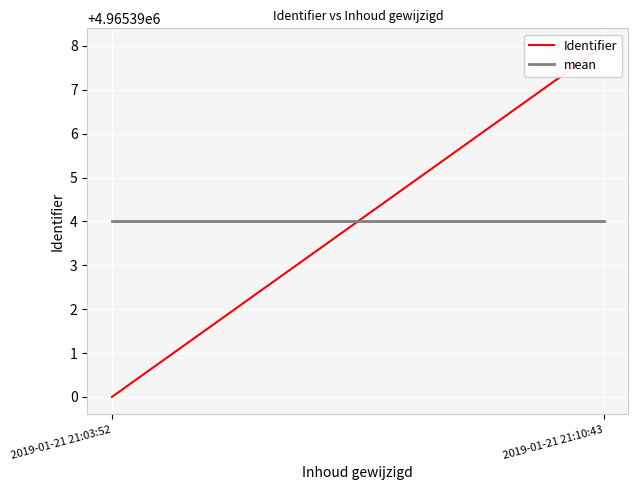

Reading left to right, extract all data points from this chart.

Identifier: 2019-01-21 21:03:52=4965390	2019-01-21 21:10:43=4965398
mean: 2019-01-21 21:03:52=4965394	2019-01-21 21:10:43=4965394